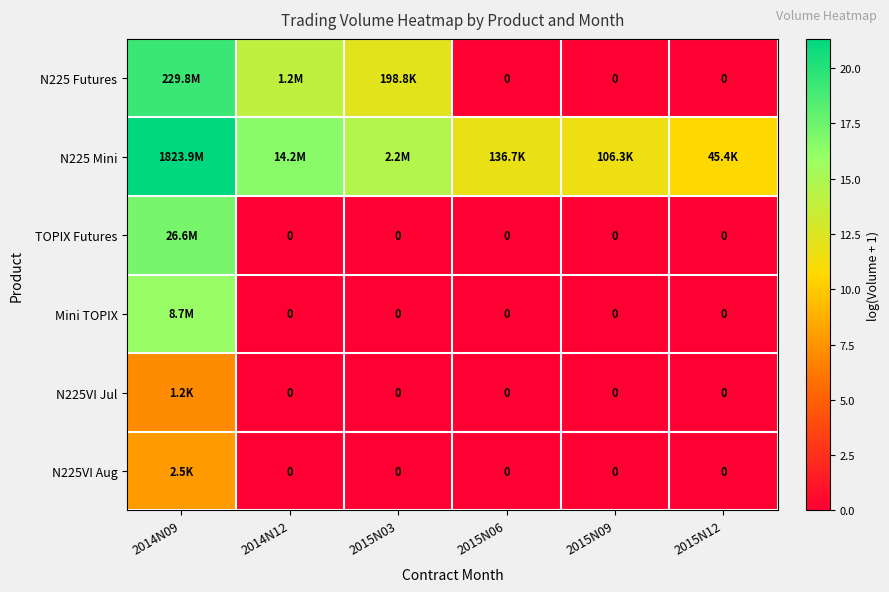

Which has a higher value, 2014N09 or 2015N12?

2014N09